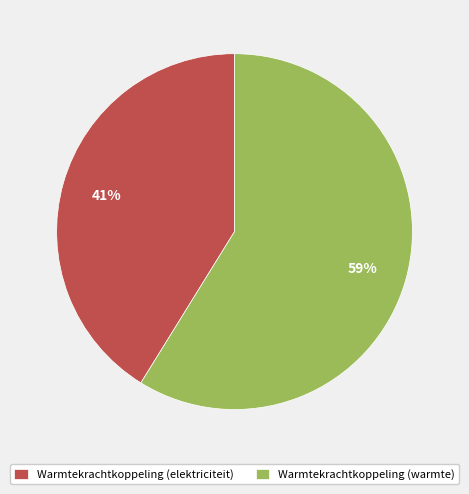

True or false: Warmtekrachtkoppeling (elektriciteit) accounts for 41% of the total.

True